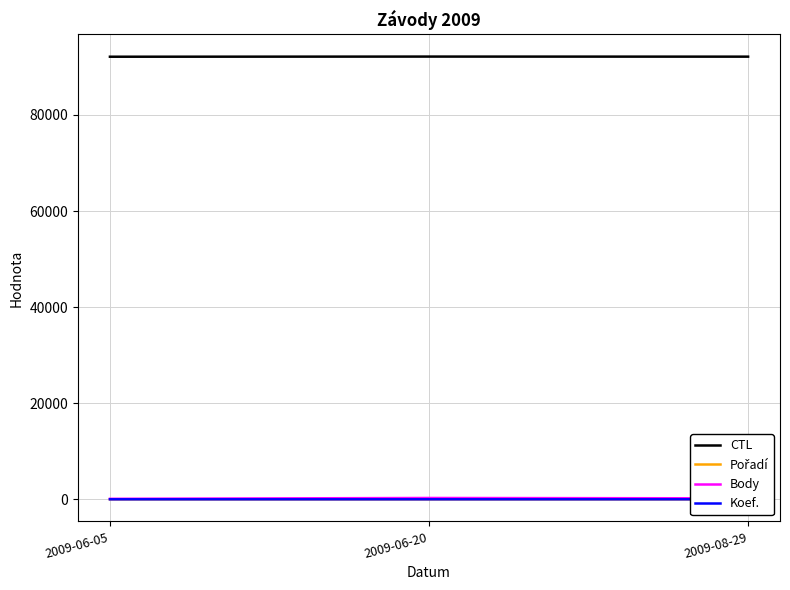

The value of Pořadí at 2009-06-05 is 4. True or false?

True